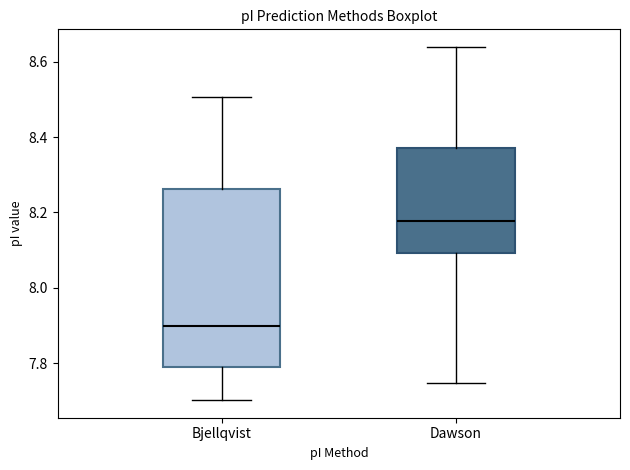

Which box has the highest median line?

Dawson